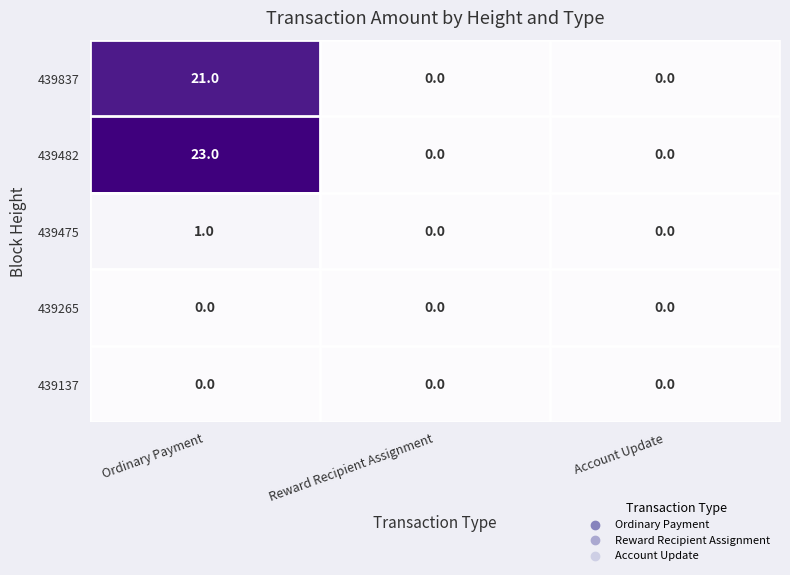

At how many categories does at least one series exceed 15?

1